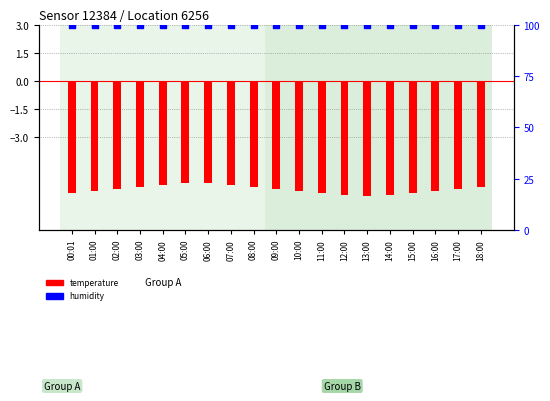

Which series has the widest spread of Y values?

temperature